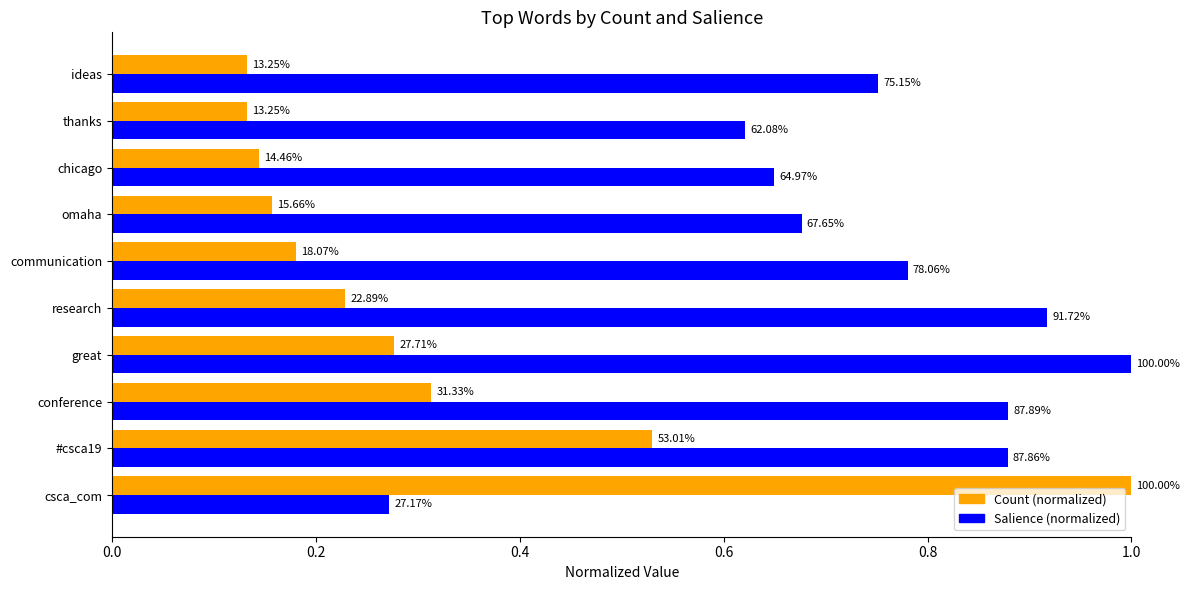

At how many categories does at least one series exceed 0?

10